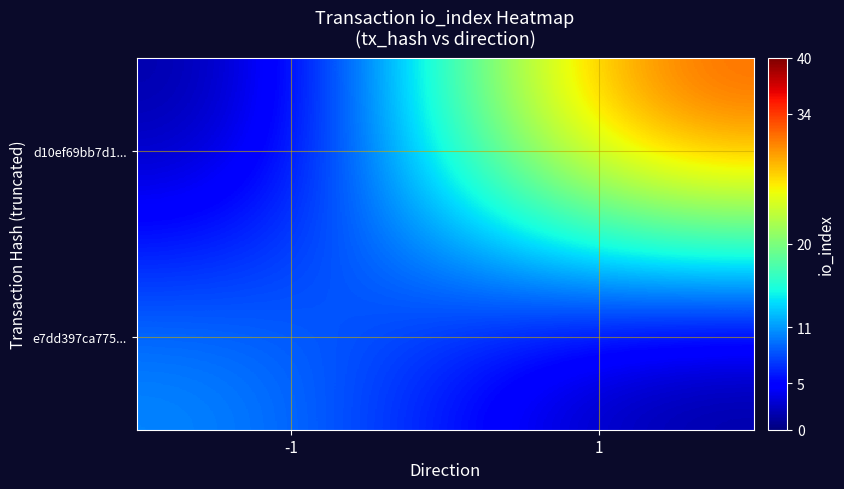

Rank the series by their maximum value, from highest to lowest.

d10ef69bb7d1..., e7dd397ca775...